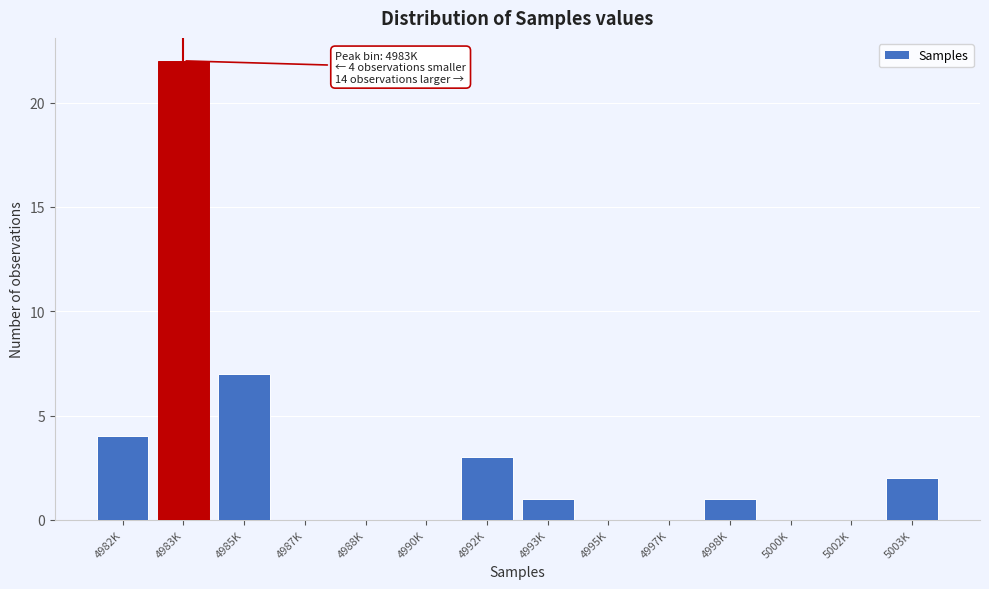

Reading right to left, extract all data points from this chart.

5003K=2	5002K=0	5000K=0	4998K=1	4997K=0	4995K=0	4993K=1	4992K=3	4990K=0	4988K=0	4987K=0	4985K=7	4983K=22	4982K=4